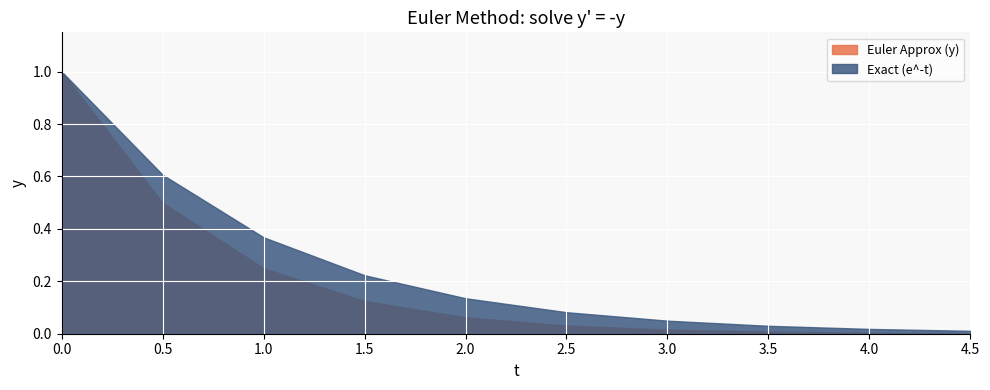

Reading left to right, transcribe all the data shown in this chart.

Euler Approx (y): 0.0=1.0	0.5=0.5	1.0=0.2	1.5=0.1	2.0=0.1	2.5=0.0	3.0=0.0	3.5=0.0	4.0=0.0	4.5=0.0
Exact (e^-t): 0.0=1.0	0.5=0.6	1.0=0.4	1.5=0.2	2.0=0.1	2.5=0.1	3.0=0.0	3.5=0.0	4.0=0.0	4.5=0.0